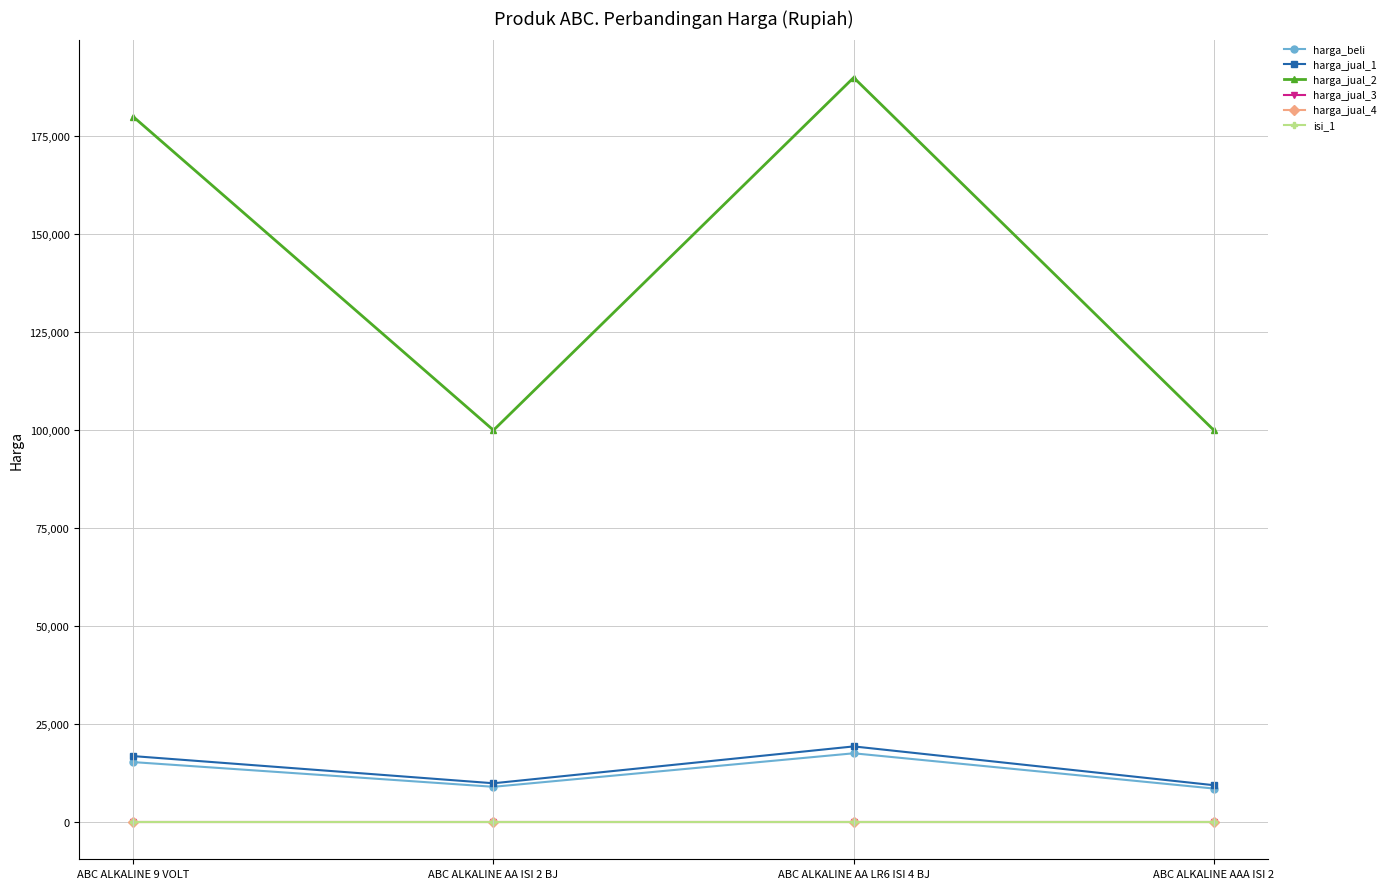

Does the chart have visible grid lines?

Yes